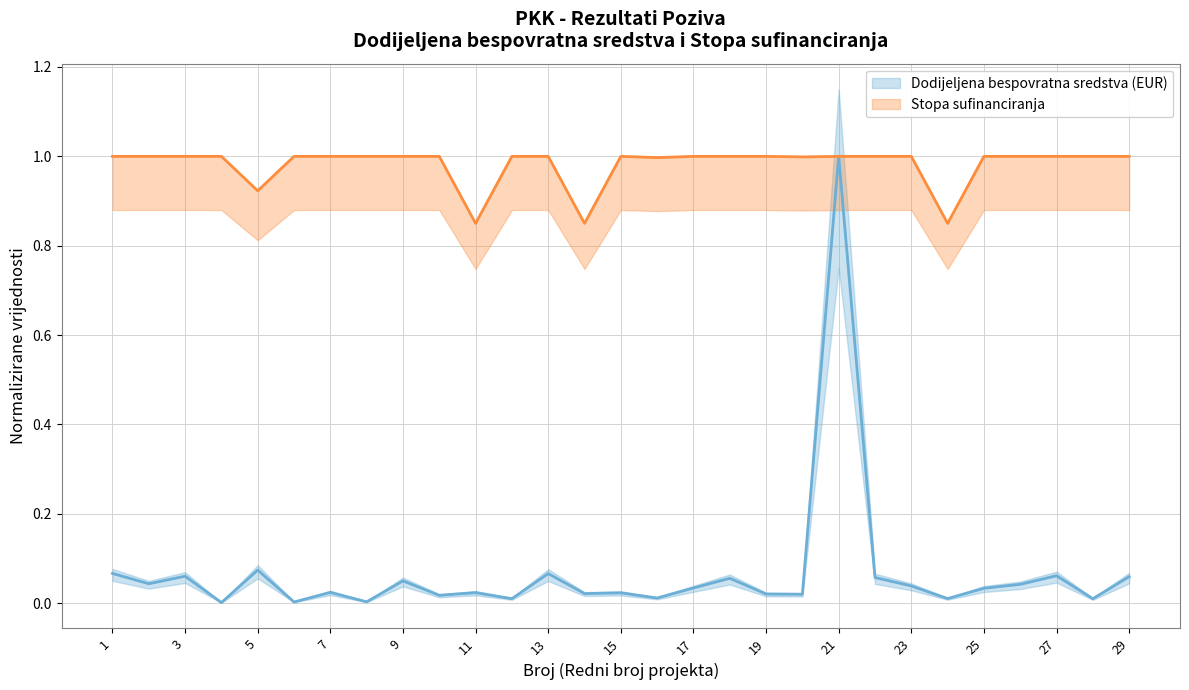

Reading right to left, extract all data points from this chart.

Dodijeljena bespovratna sredstva (EUR): 29=0.1	28=0.0	27=0.1	26=0.0	25=0.0	24=0.0	23=0.0	22=0.1	21=1.0	20=0.0	19=0.0	18=0.1	17=0.0	16=0.0	15=0.0	14=0.0	13=0.1	12=0.0	11=0.0	10=0.0	9=0.1	8=0.0	7=0.0	6=0.0	5=0.1	4=0.0	3=0.1	2=0.0	1=0.1
Stopa sufinanciranja: 29=1.0	28=1.0	27=1.0	26=1.0	25=1.0	24=0.8	23=1.0	22=1.0	21=1.0	20=1.0	19=1.0	18=1.0	17=1.0	16=1.0	15=1.0	14=0.8	13=1.0	12=1.0	11=0.8	10=1.0	9=1.0	8=1.0	7=1.0	6=1.0	5=0.9	4=1.0	3=1.0	2=1.0	1=1.0